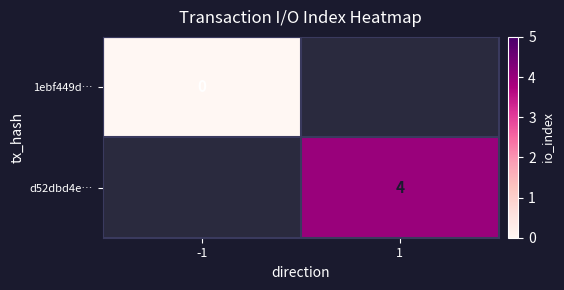

True or false: d52dbd4e… has a value of 2 at 1.

False